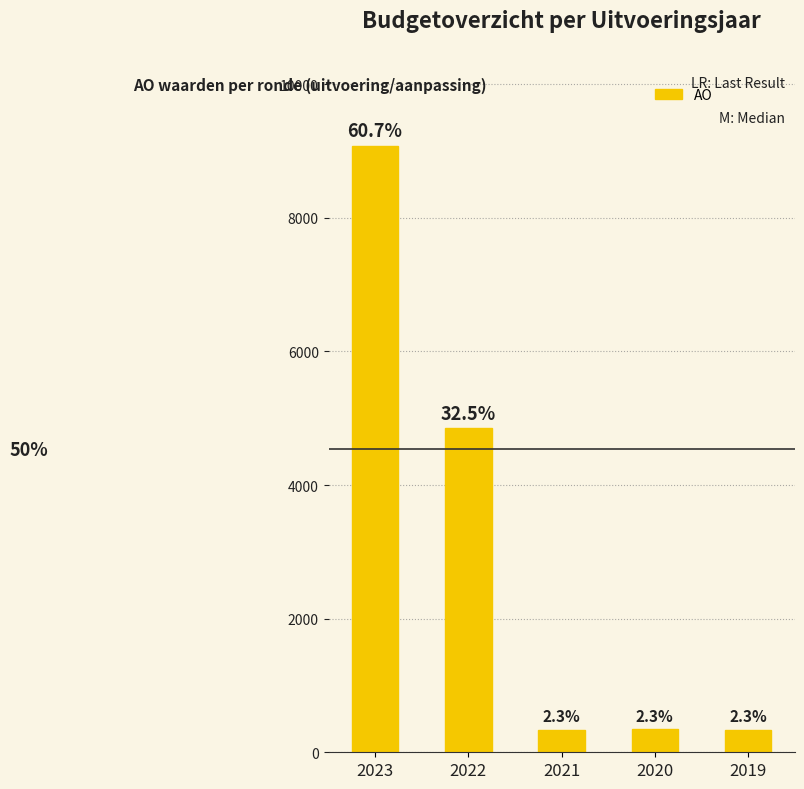

Does the chart contain any negative values?

No